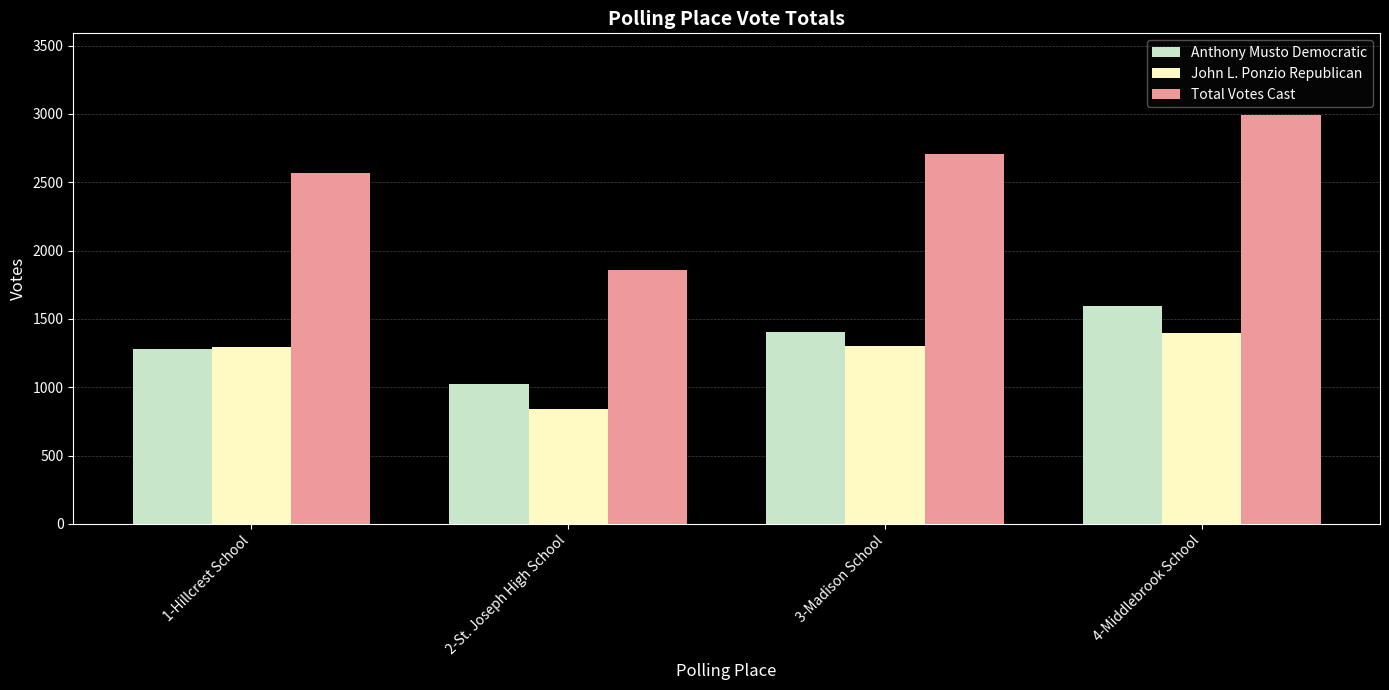

How many data points does each series have?

4